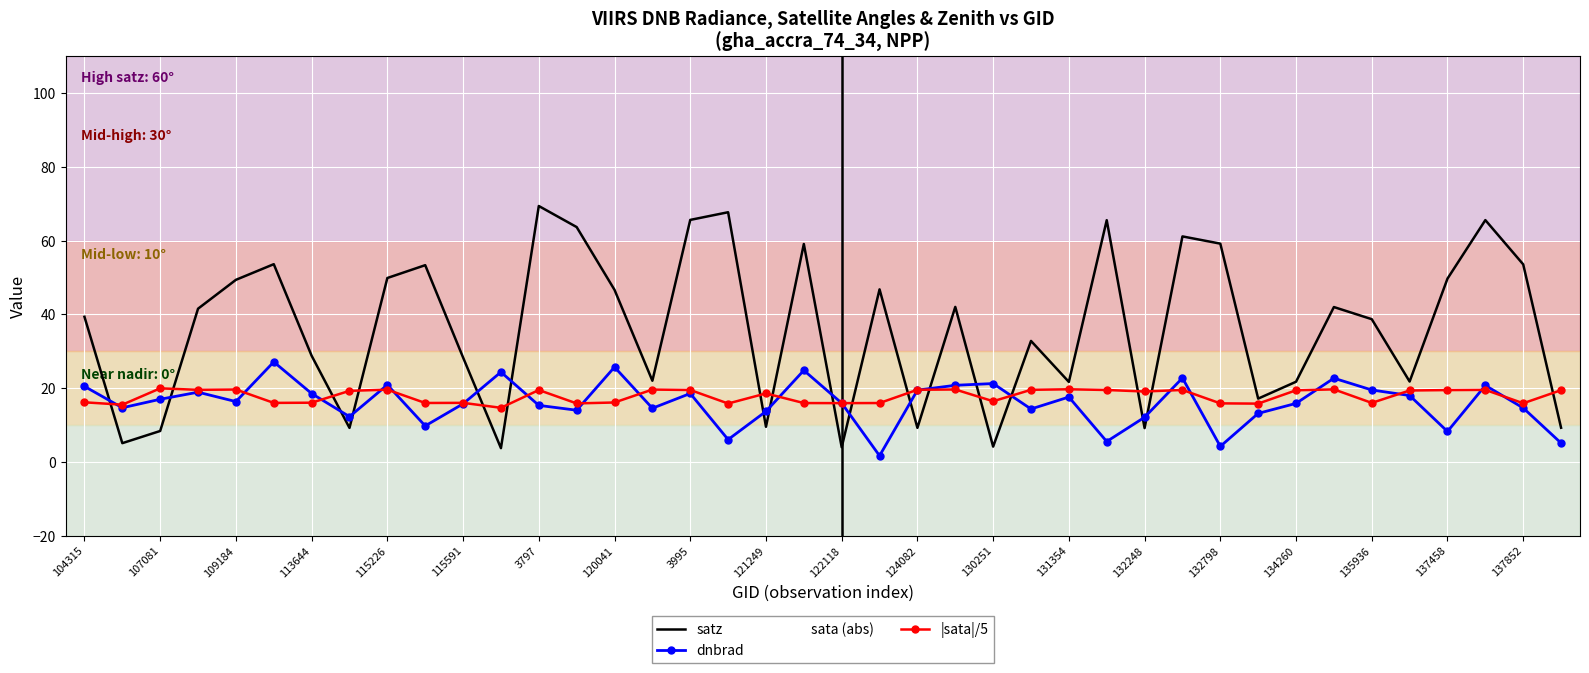

True or false: satz and dnbrad intersect in this chart.

True